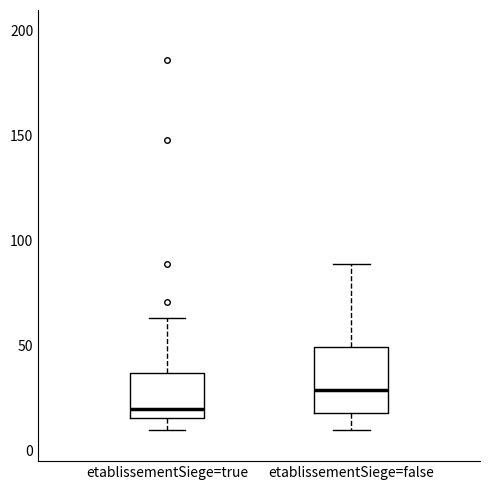

Where is the upper edge of the box for etablissementSiege=false on the y-axis? The values are not printed on the chart, so give them approximately, as read against the axis.

50